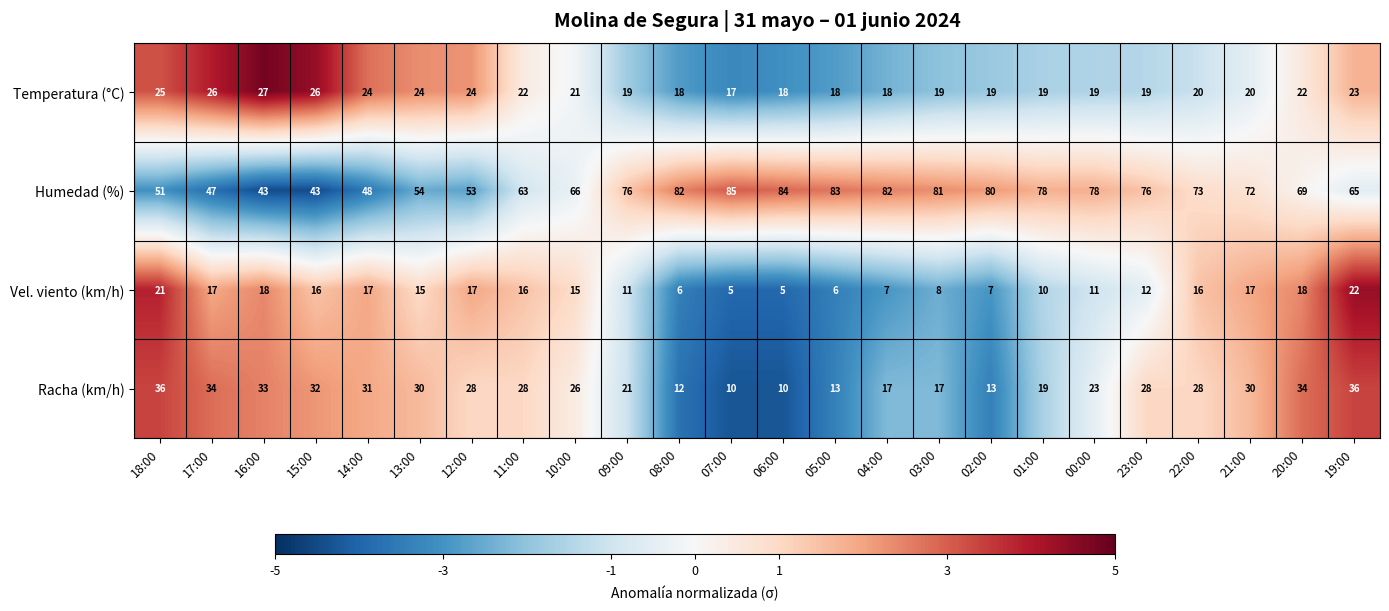

The Racha (km/h) series shows 15 at 12:00. True or false?

False